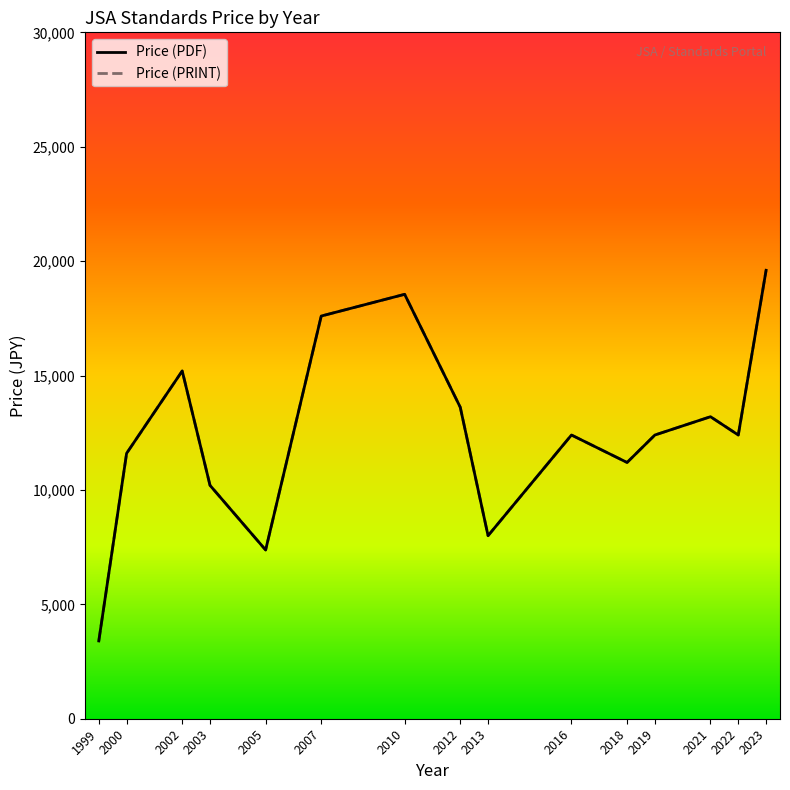

Is this an area chart (filled region under the line)?

No